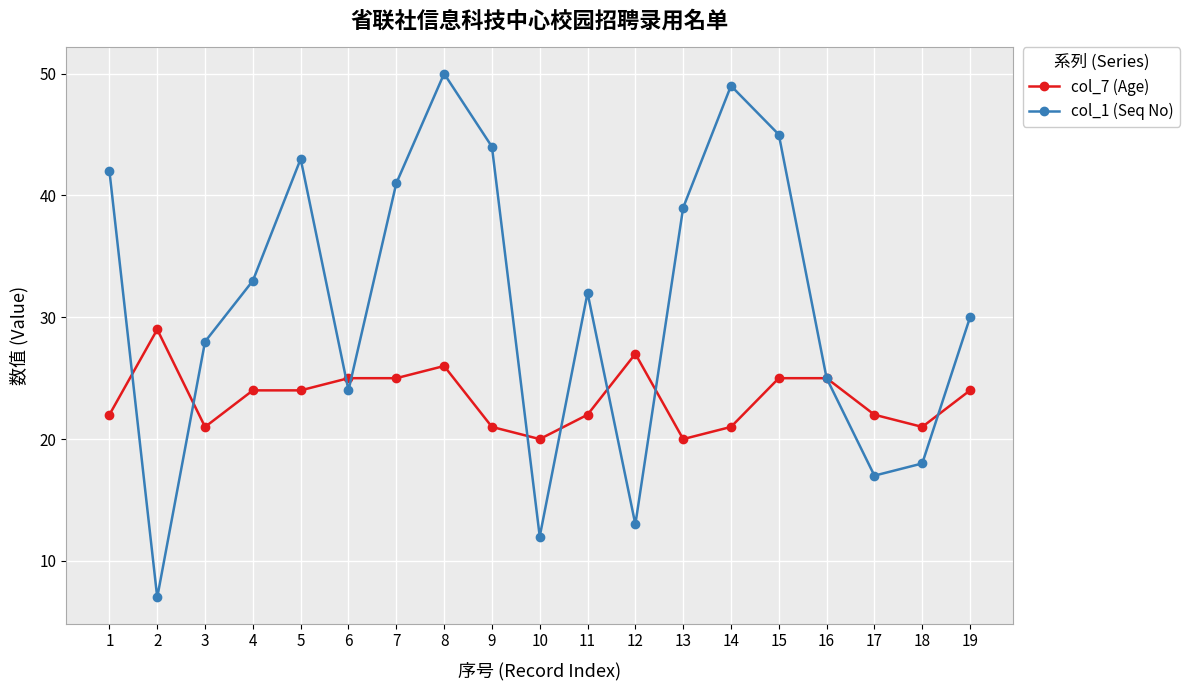

How many lines are shown in the chart?

2